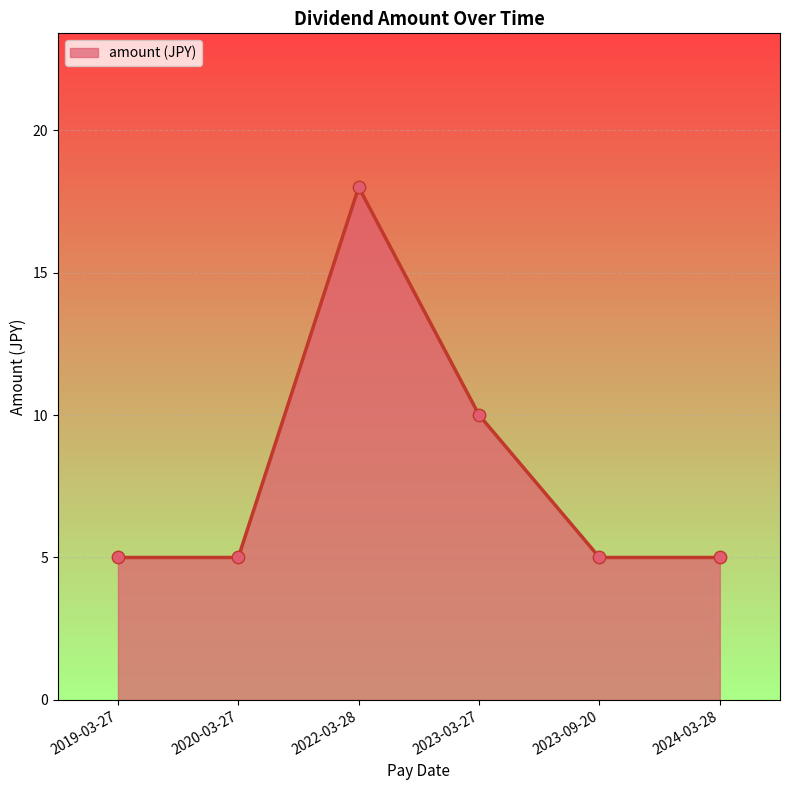

What is the ratio of the value at 2020-03-27 to the value at 2022-03-28?

0.3